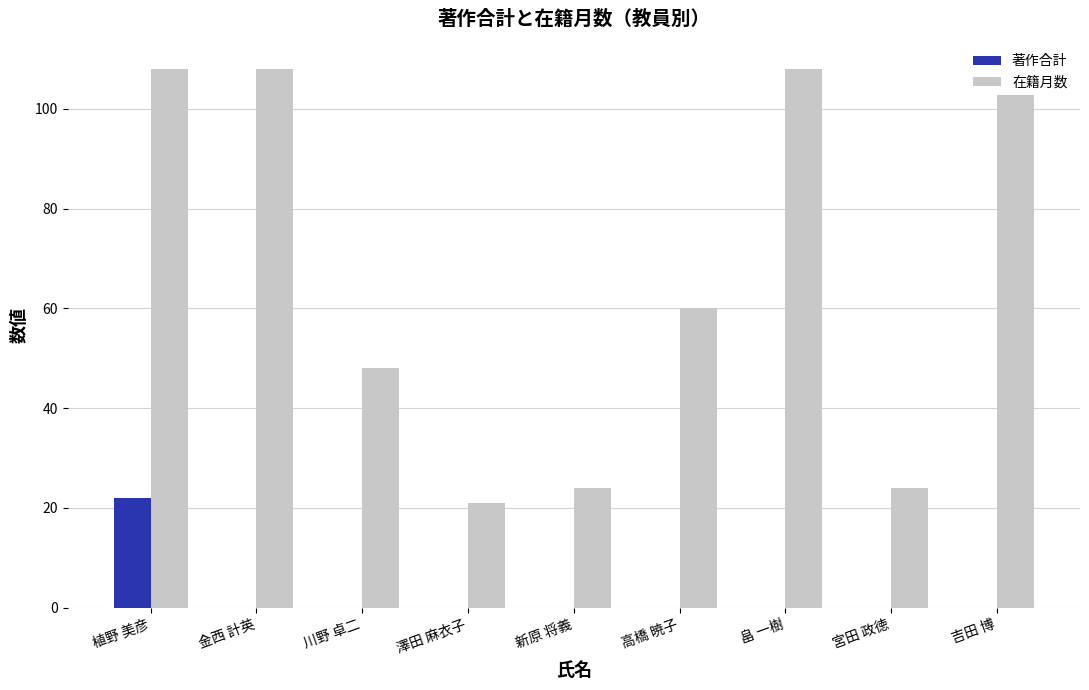

Reading left to right, what are all the values shown in this chart?

著作合計: 22	0	0	0	0	0	0	0	0
在籍月数: 108	108	48	21	24	60	108	24	108